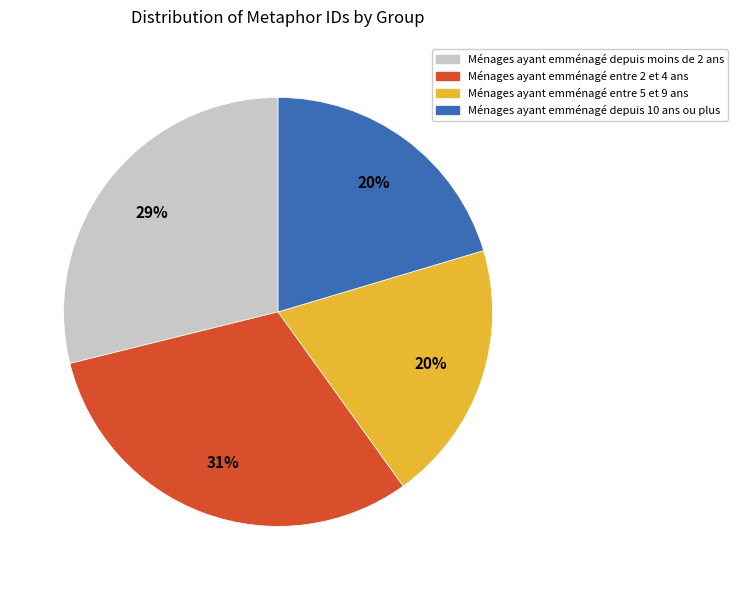

Is the sum of Ménages ayant emménagé entre 2 et 4 ans and Ménages ayant emménagé entre 5 et 9 ans greater than half?

Yes